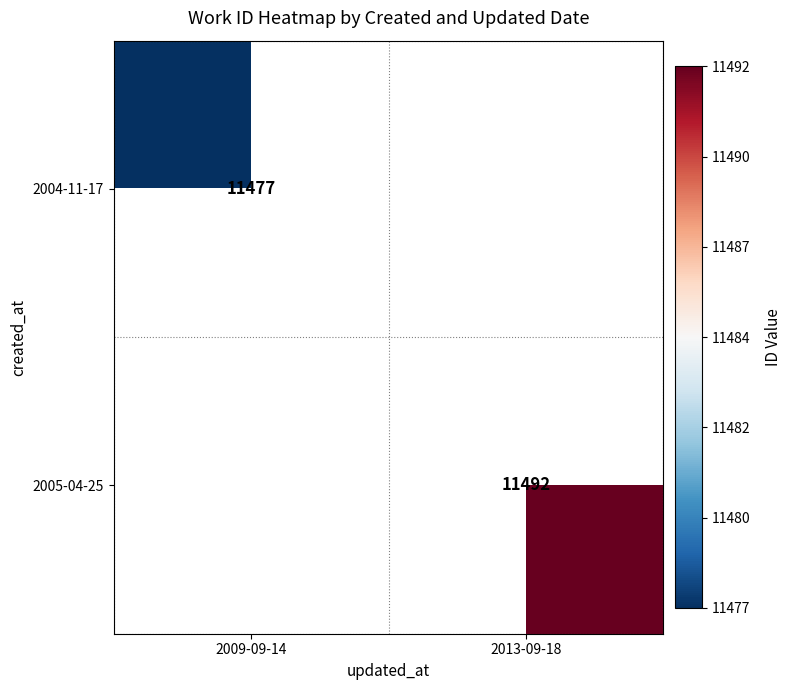

Is it true that 2004-11-17 equals 14992 at 2009-09-14?

False